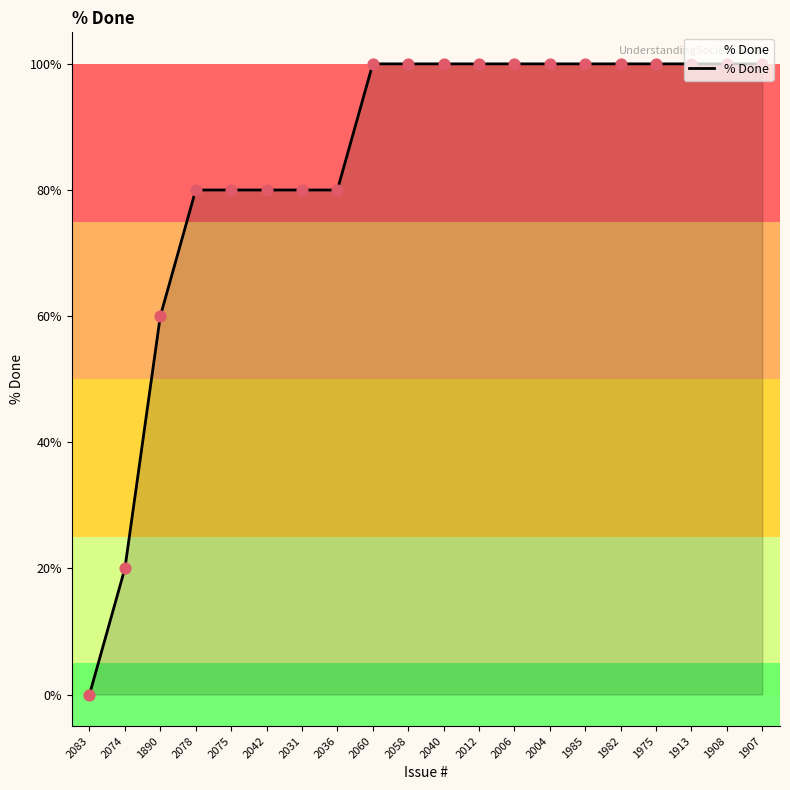

What is the change in value from 2078 to 1985?

+20